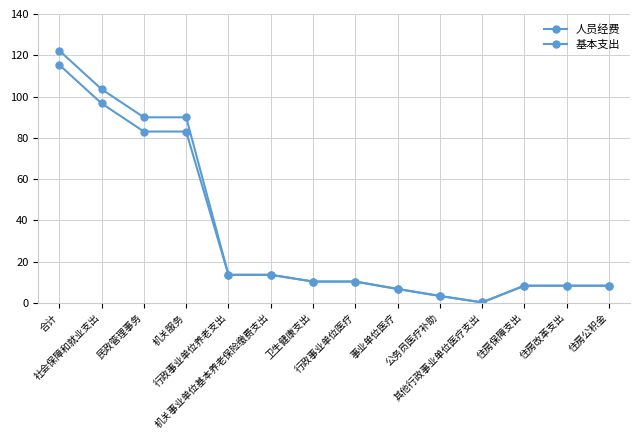

Rank the series at 机关服务 from highest to lowest value.

基本支出, 人员经费